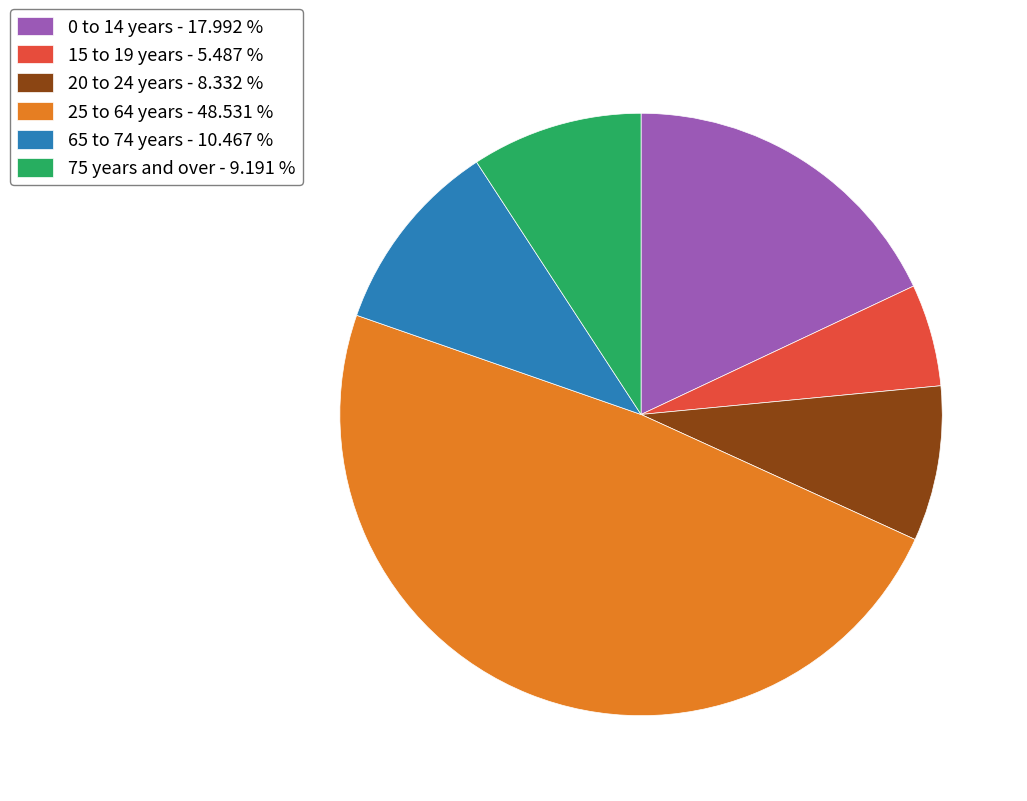

Which has a higher value, 75 years and over or 0 to 14 years?

0 to 14 years